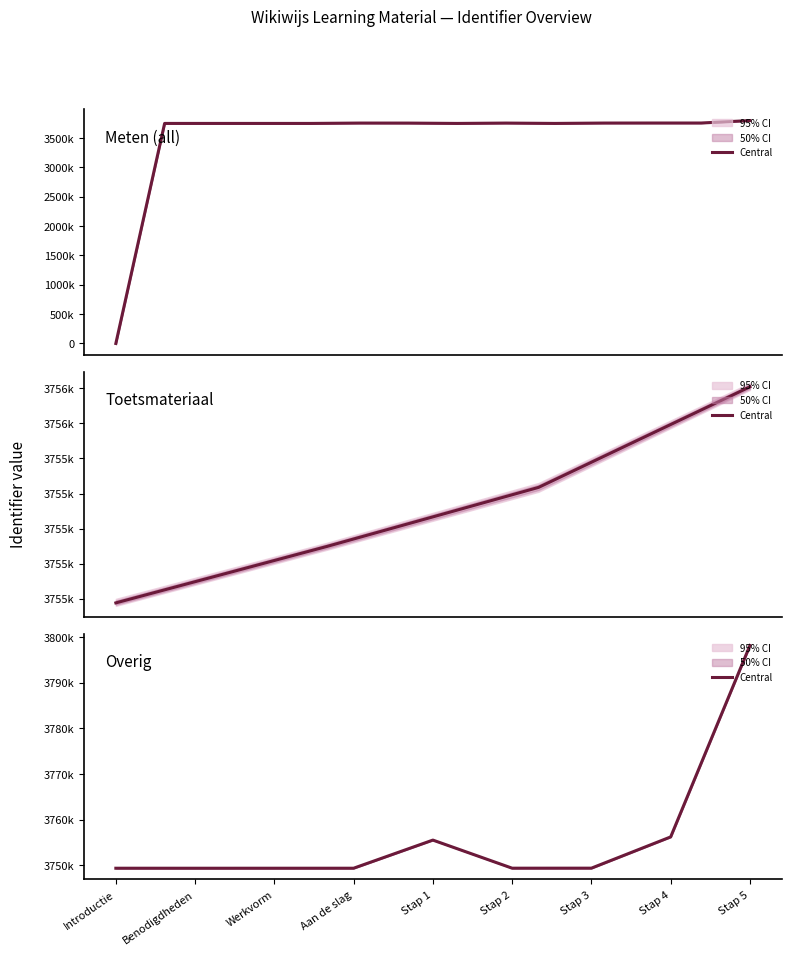

What is the label of the 2nd point from the right?

Stap 4